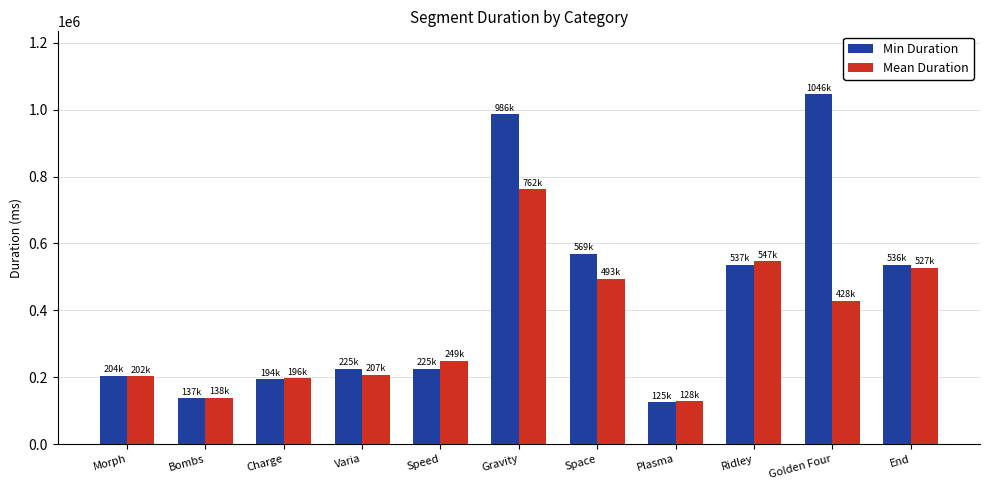

Are the bars grouped side by side (vs. stacked)?

Yes